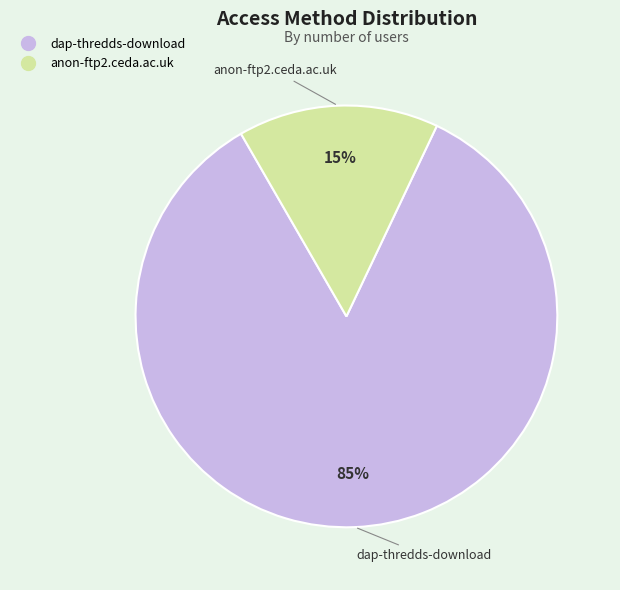

Rank the categories by value from lowest to highest.

anon-ftp2.ceda.ac.uk, dap-thredds-download